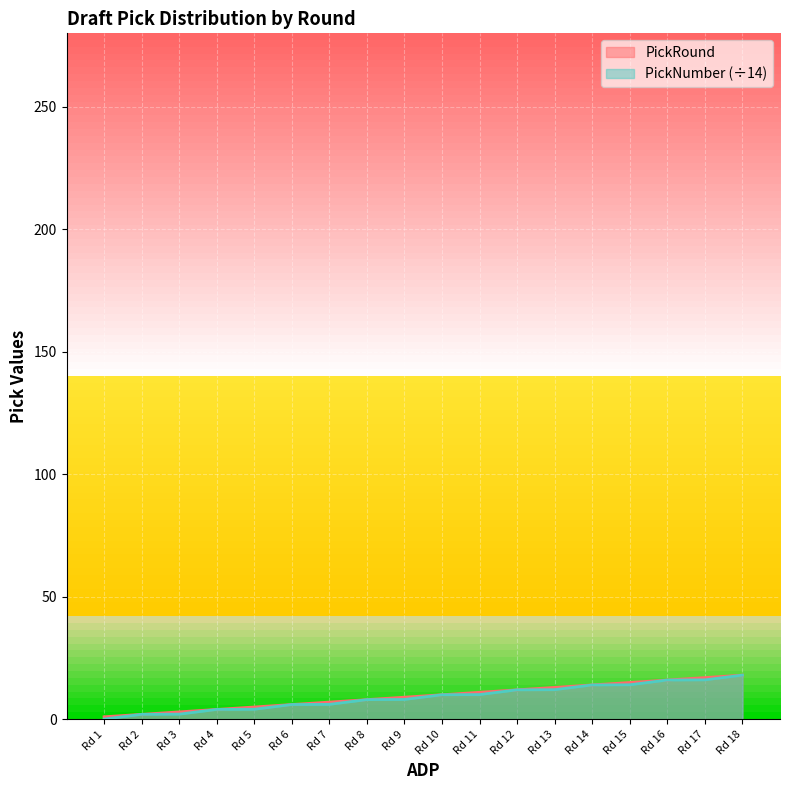

What is the maximum value shown in the chart?

18.0